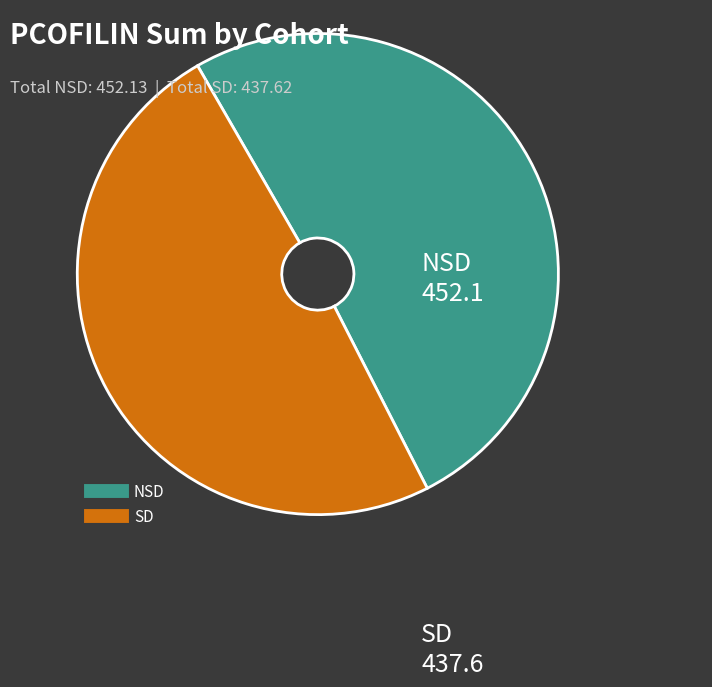

Is the sum of NSD and SD greater than half?

Yes